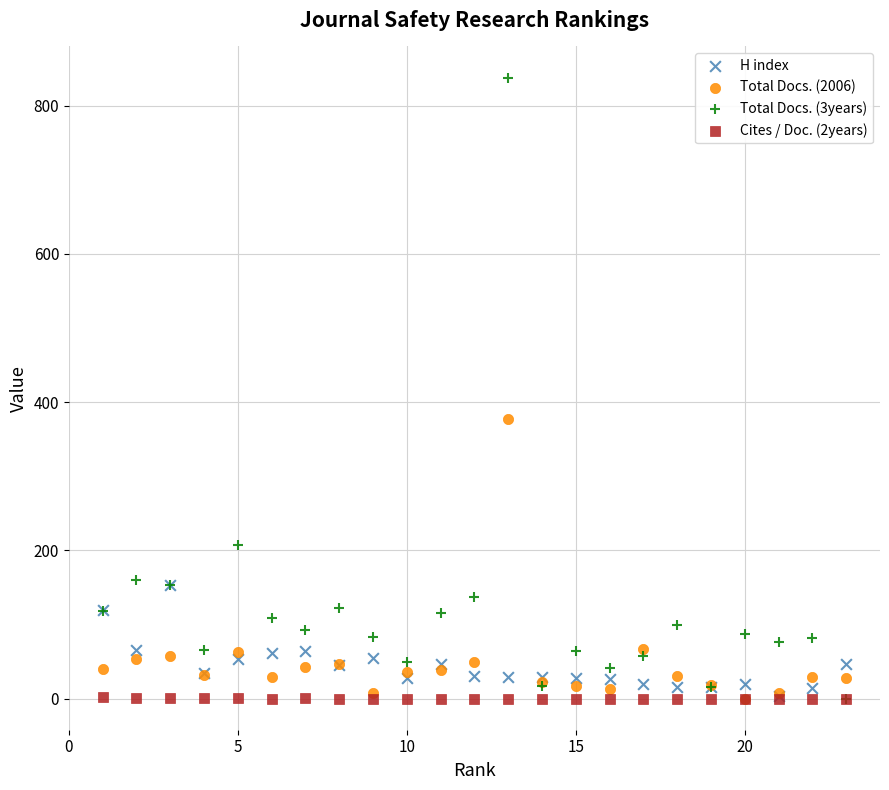

Which series reaches the maximum Y coordinate?

Total Docs. (3years)